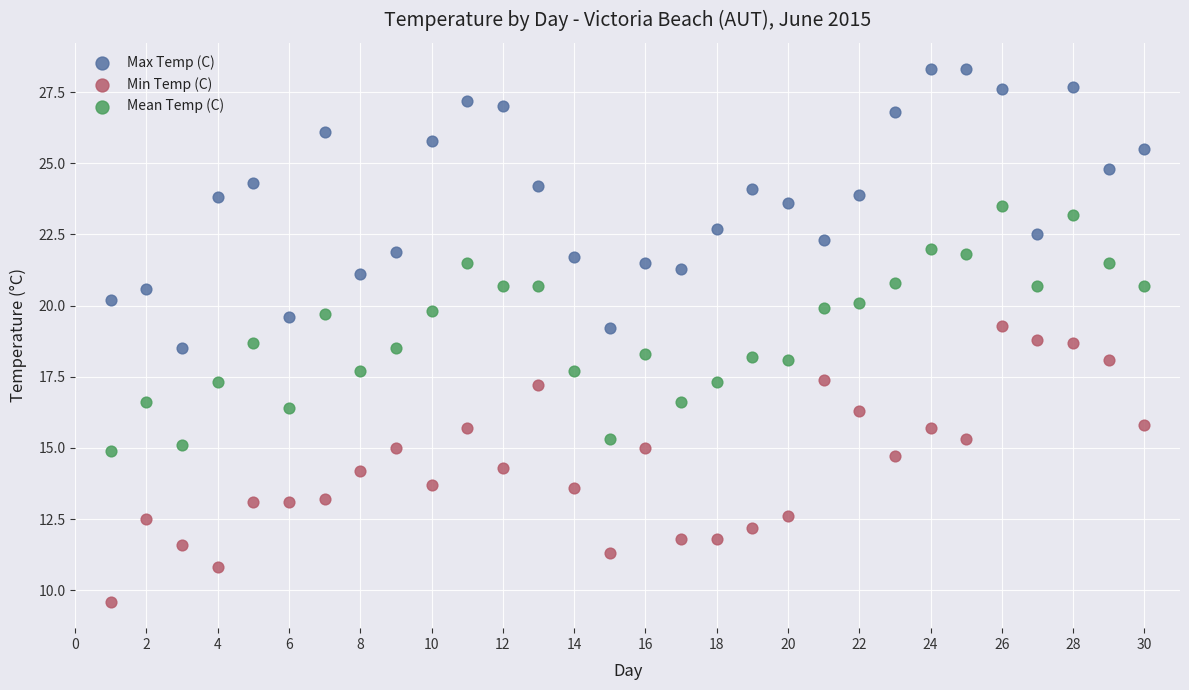

Which series has the widest spread of Y values?

Max Temp (C)